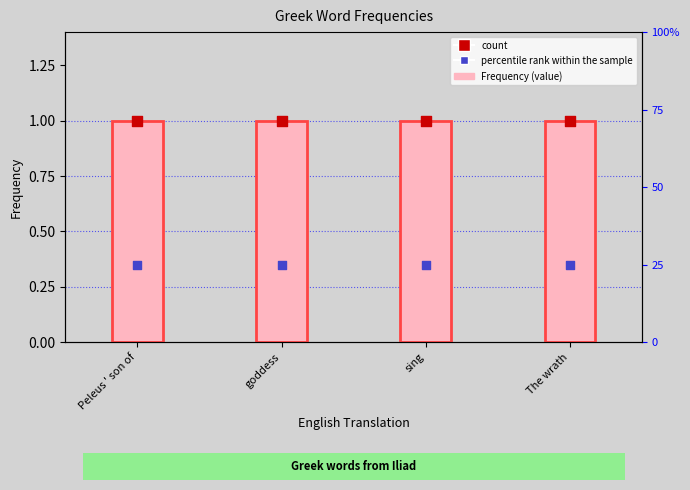

Which series contains the lowest Y value?

Frequency